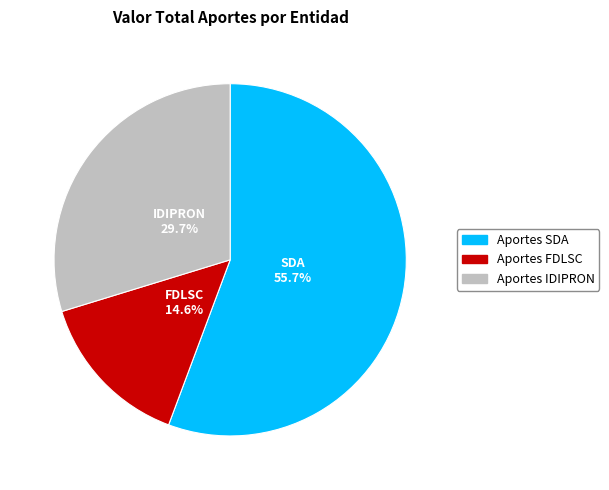

Count the number of slices in the pie.

3